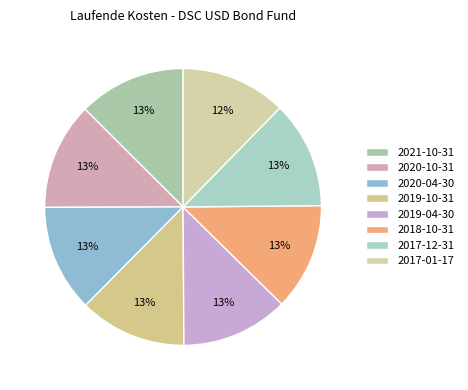

How many slices are in this pie chart?

8